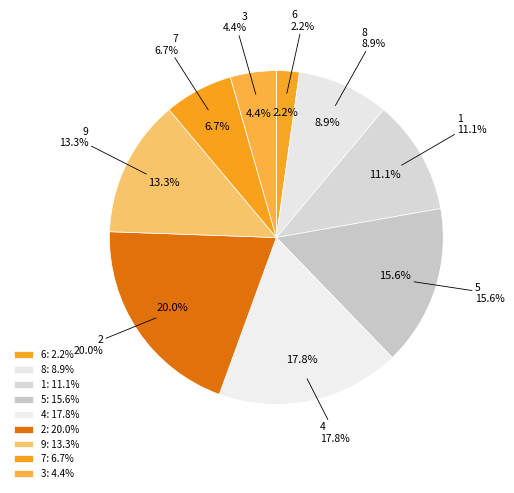

Is the sum of 6 and 9 greater than half?

No